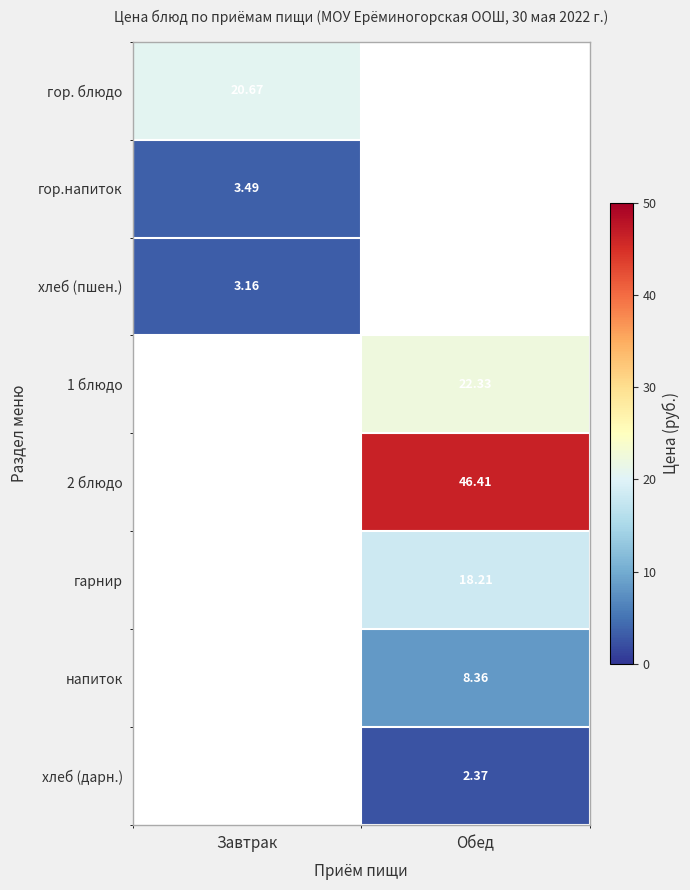

Is the value of 2 блюдо at Обед greater than the value of 1 блюдо at Обед?

Yes